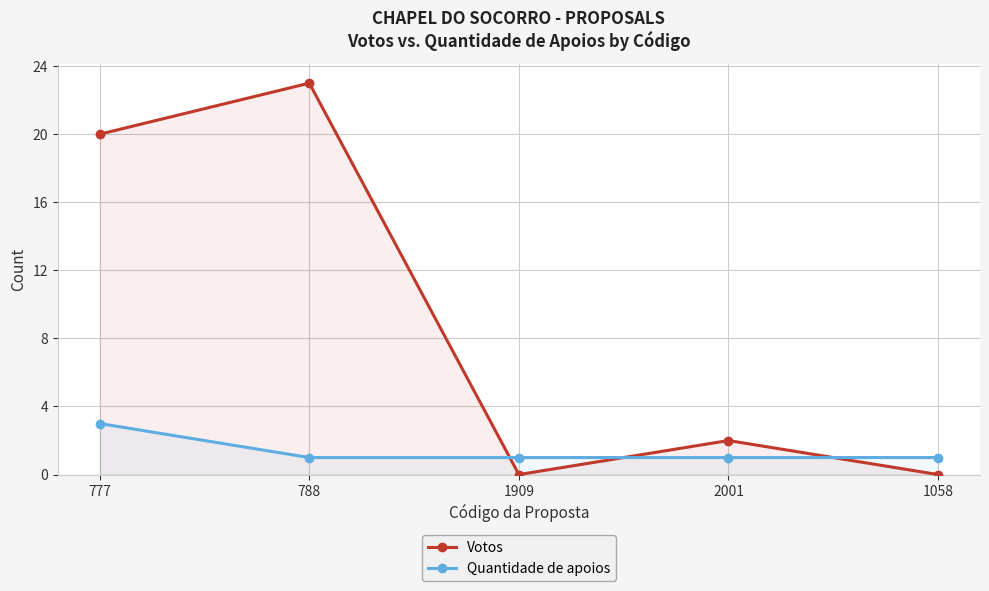

Reading right to left, list all the values displayed in this chart.

Votos: 0	2	0	23	20
Quantidade de apoios: 1	1	1	1	3